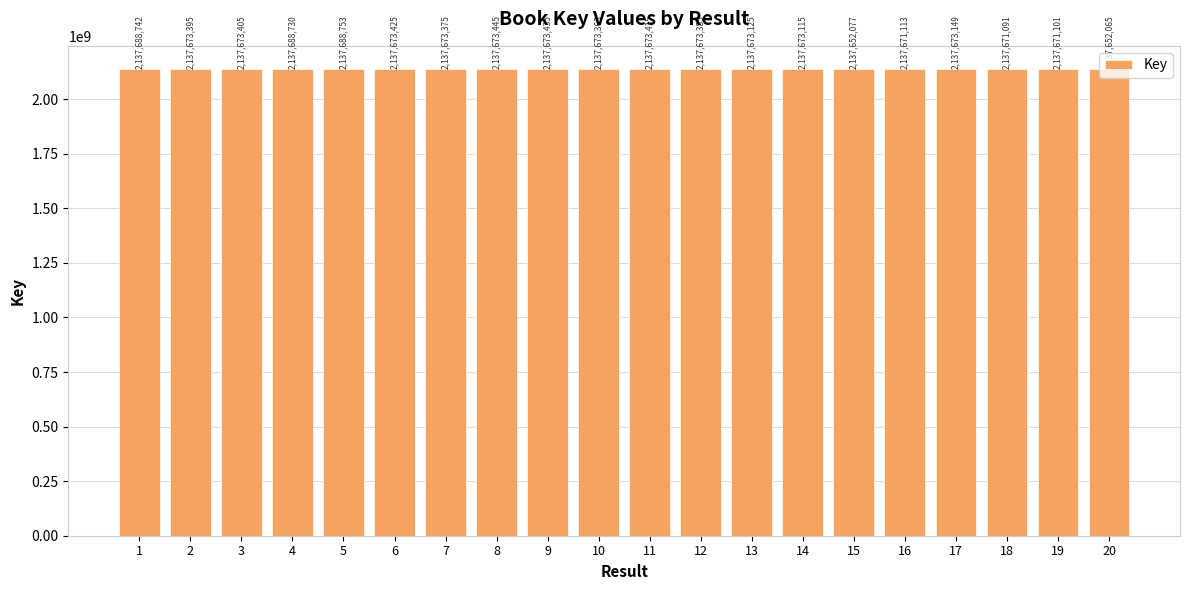

Reading left to right, extract all data points from this chart.

1=2137688742	2=2137673395	3=2137673405	4=2137688730	5=2137688753	6=2137673425	7=2137673375	8=2137673445	9=2137673435	10=2137673363	11=2137673415	12=2137673385	13=2137673125	14=2137673115	15=2137652077	16=2137671113	17=2137673149	18=2137671091	19=2137671101	20=2137652065